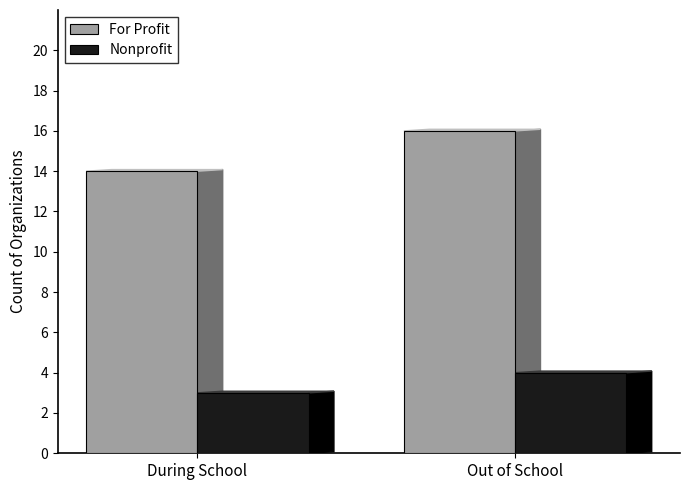

What position from the left is During School?

1